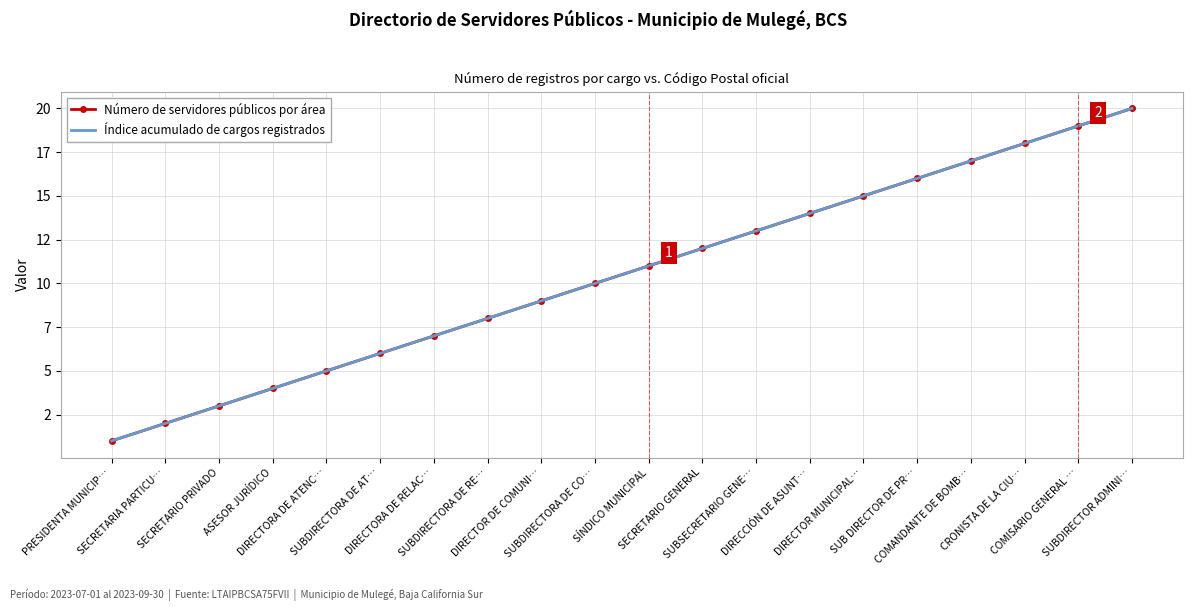

What is the label of the 8th point from the right?

SUBSECRETARIO GENE…